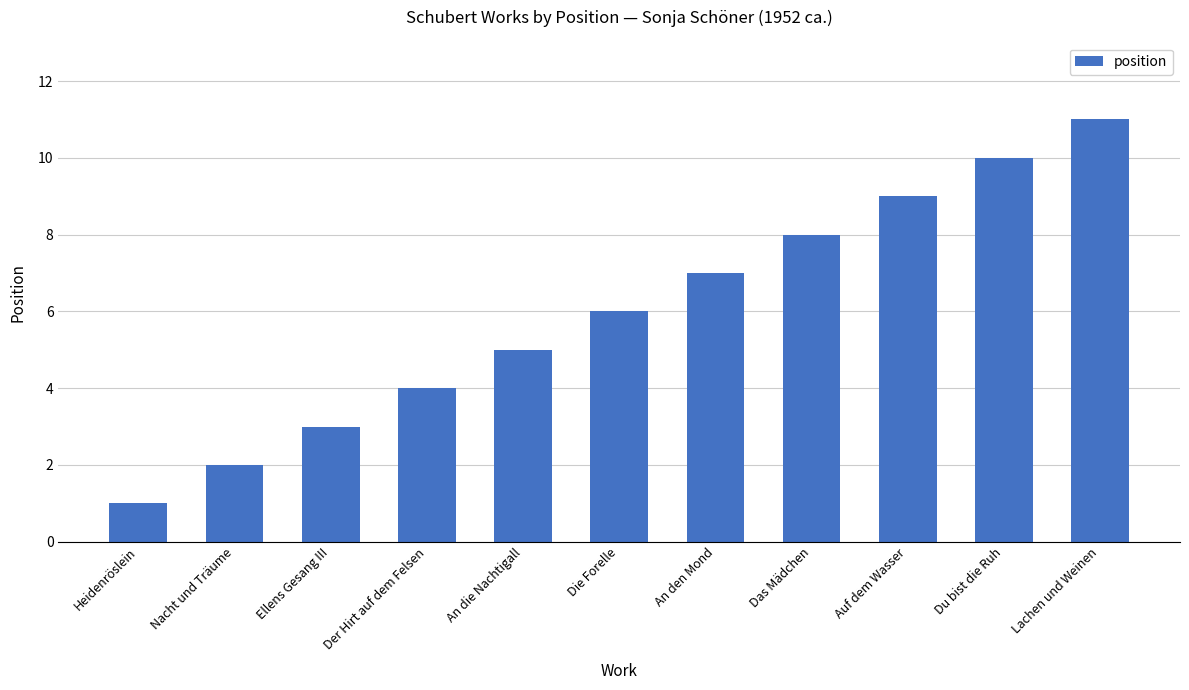

List the labels in order of value, smallest first.

Heidenröslein, Nacht und Träume, Ellens Gesang III, Der Hirt auf dem Felsen, An die Nachtigall, Die Forelle, An den Mond, Das Mädchen, Auf dem Wasser, Du bist die Ruh, Lachen und Weinen